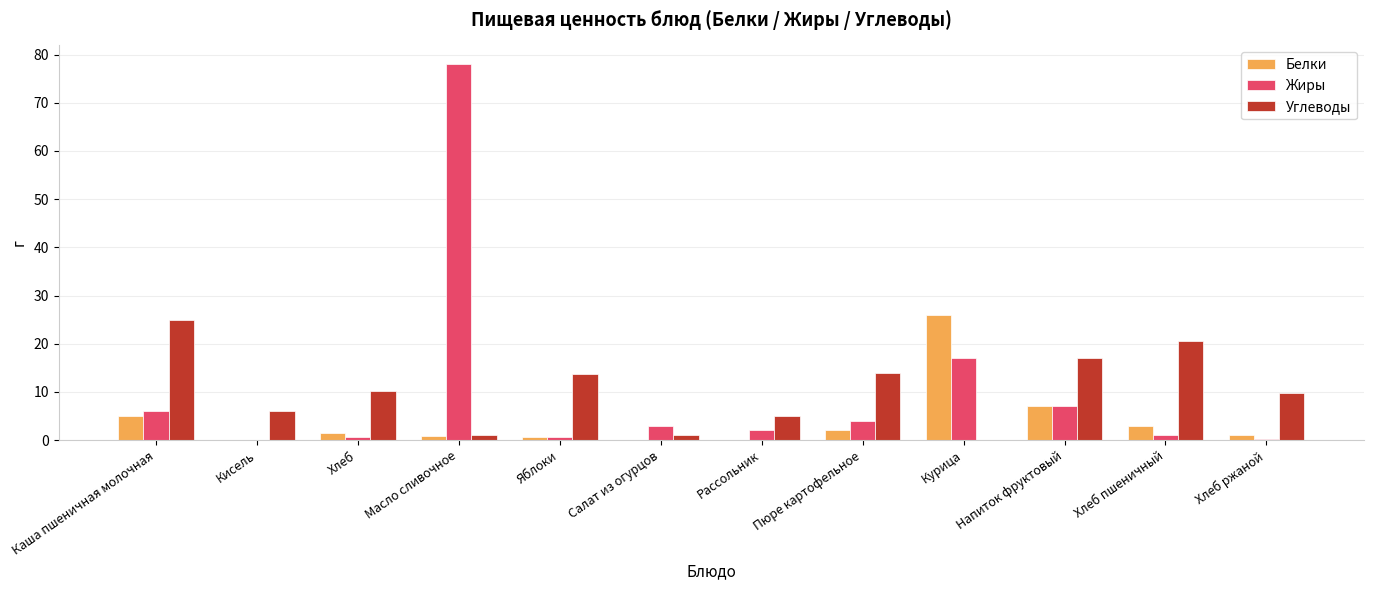

How many series are shown in this chart?

3